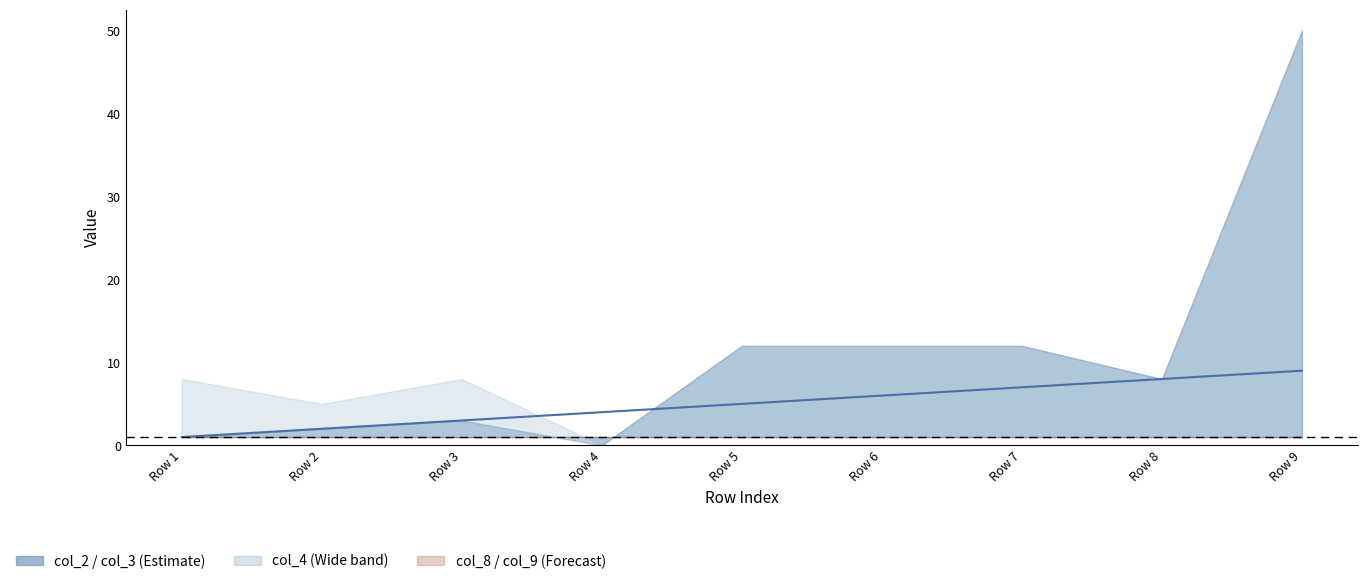

What is the difference between the second highest and minimum values in the col_2 series?

7